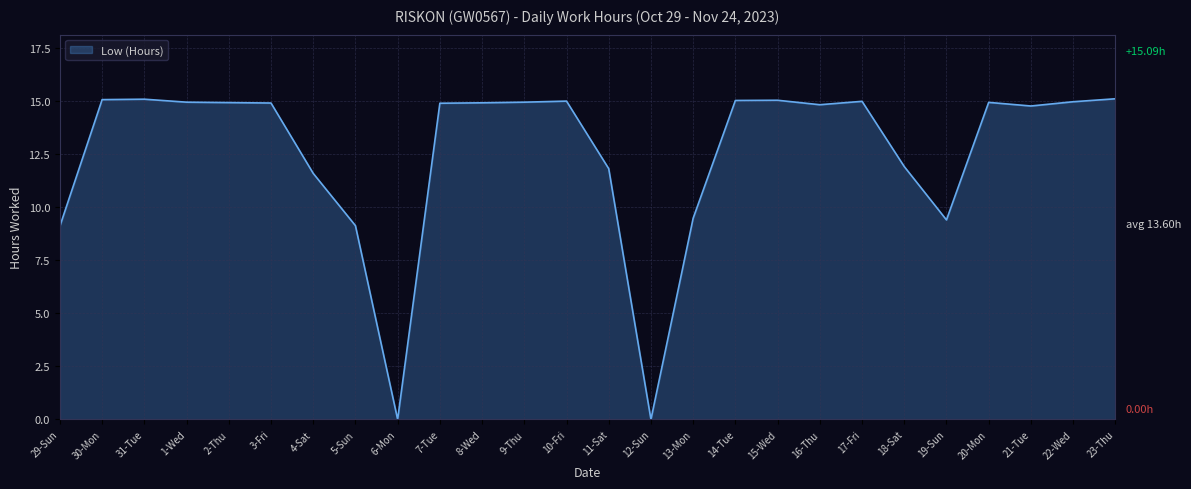

What position from the right is 18-Sat?

6